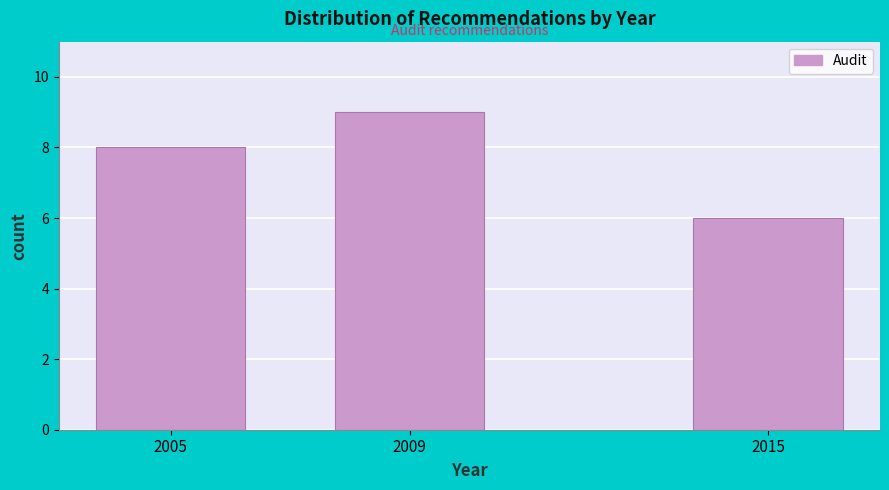

Reading right to left, what are all the values shown in this chart?

6	9	8